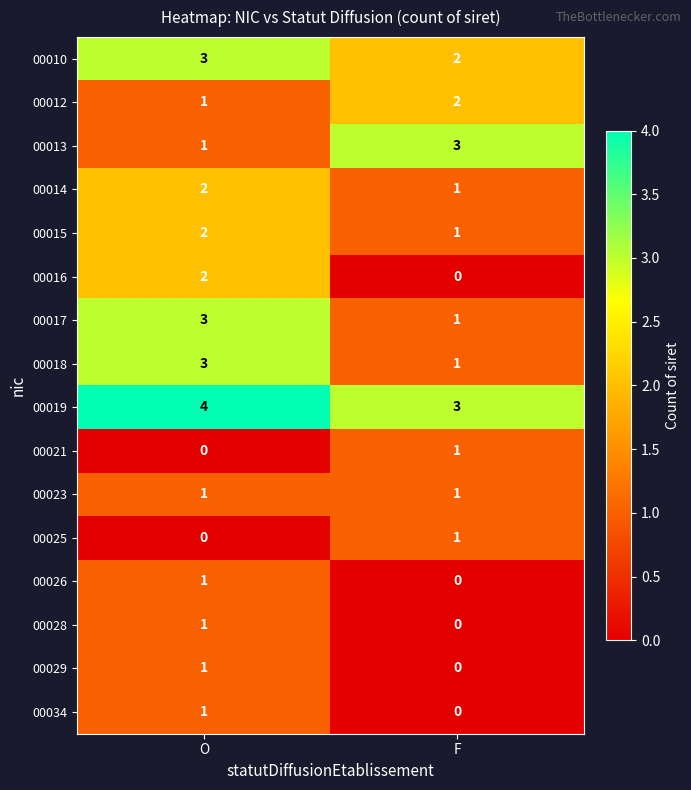

What is the greatest value displayed?

4